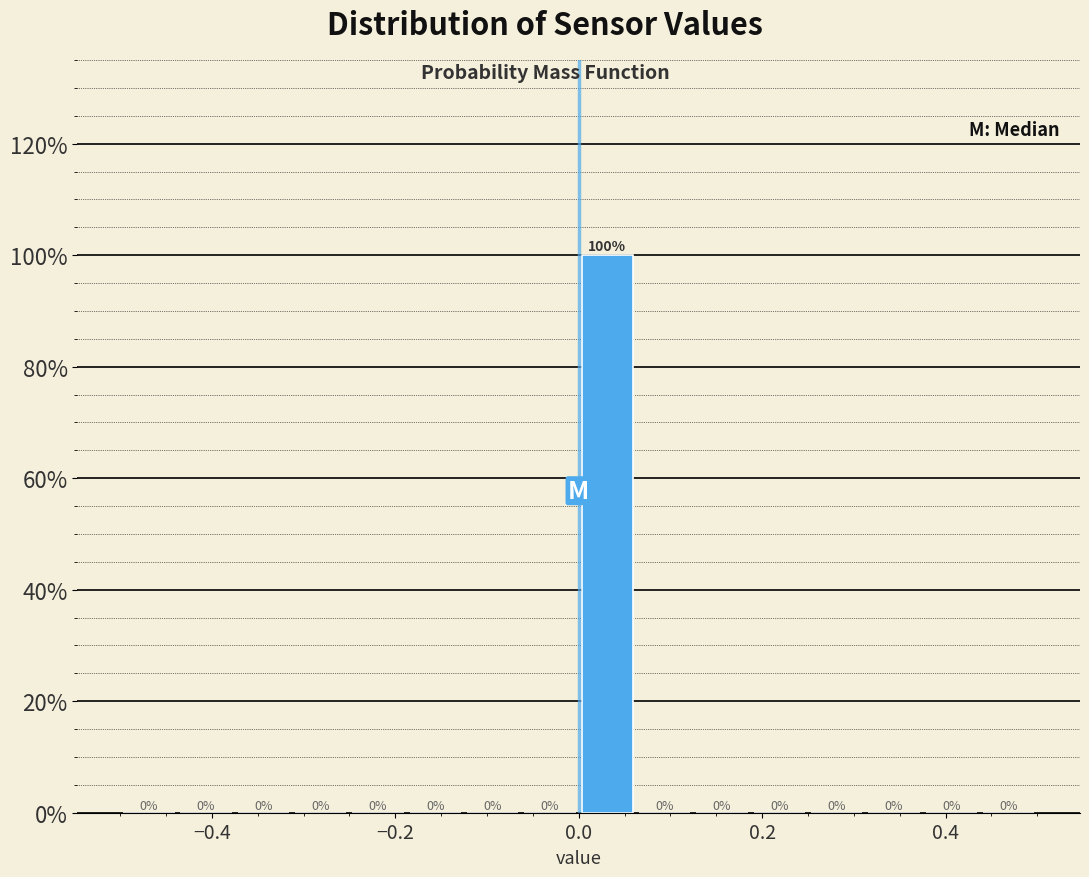

Read against the x-axis, roughly where is the centre of the tallest bar?

0.04